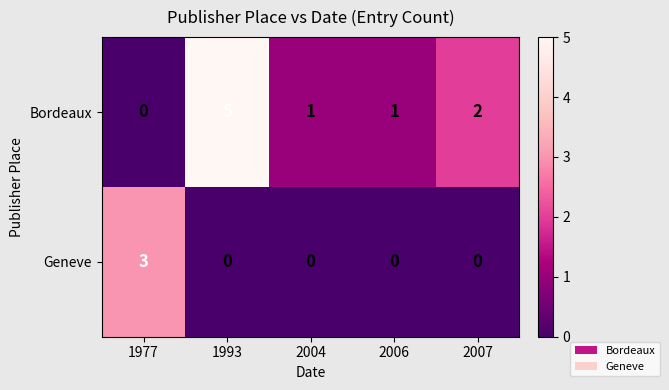

At 1977, list the series in order from smallest to largest.

Bordeaux, Geneve